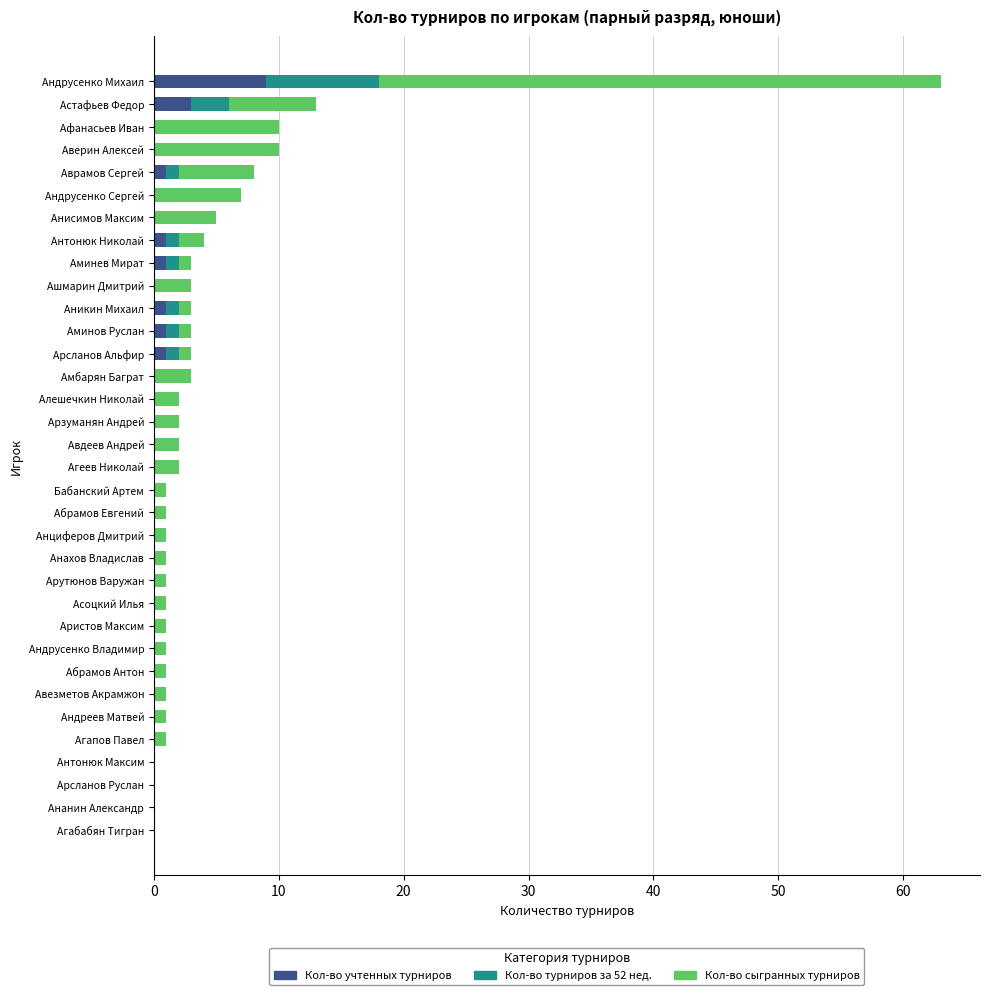

What are all the series names shown in the legend?

Кол-во учтенных турниров, Кол-во турниров за 52 нед., Кол-во сыгранных турниров